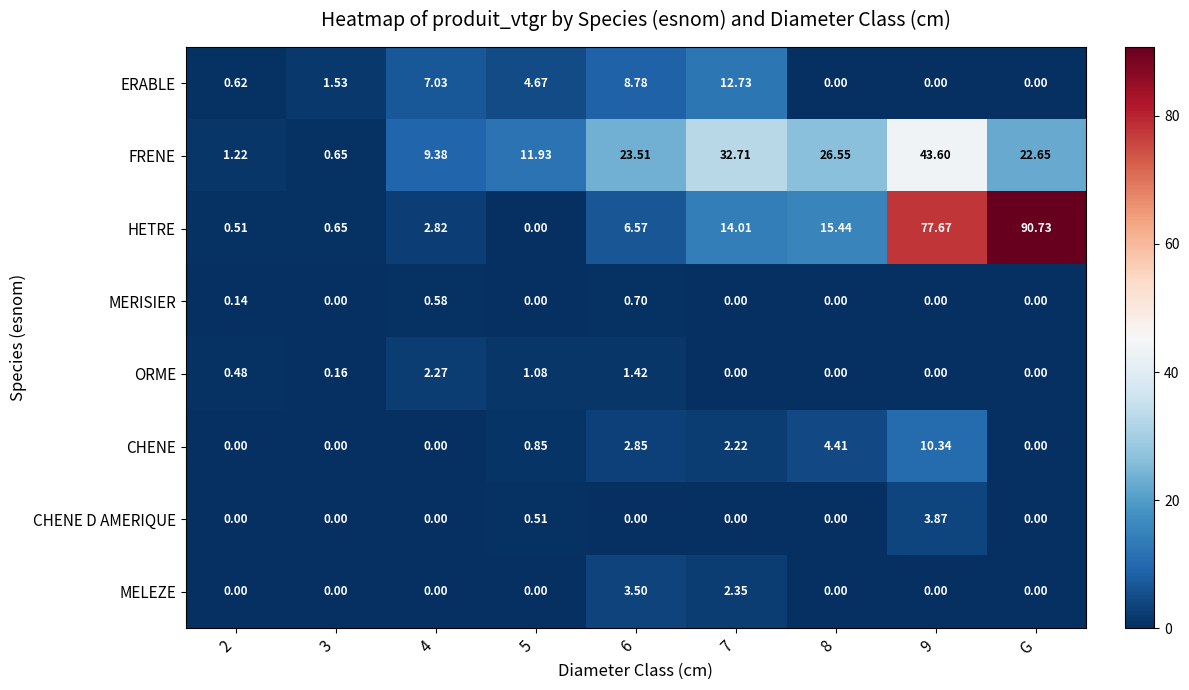

Rank the series by their maximum value, from lowest to highest.

MERISIER, ORME, MELEZE, CHENE D AMERIQUE, CHENE, ERABLE, FRENE, HETRE